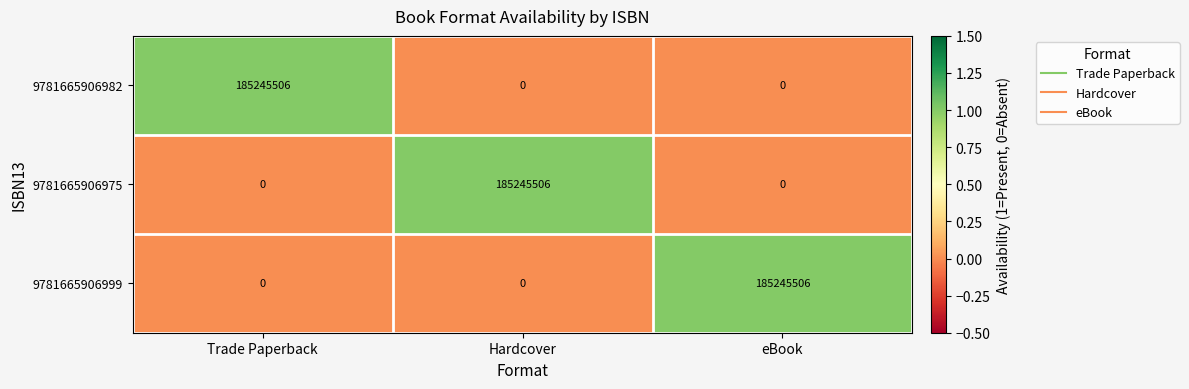

Is the value of 9781665906975 at Hardcover greater than the value of 9781665906982 at eBook?

Yes